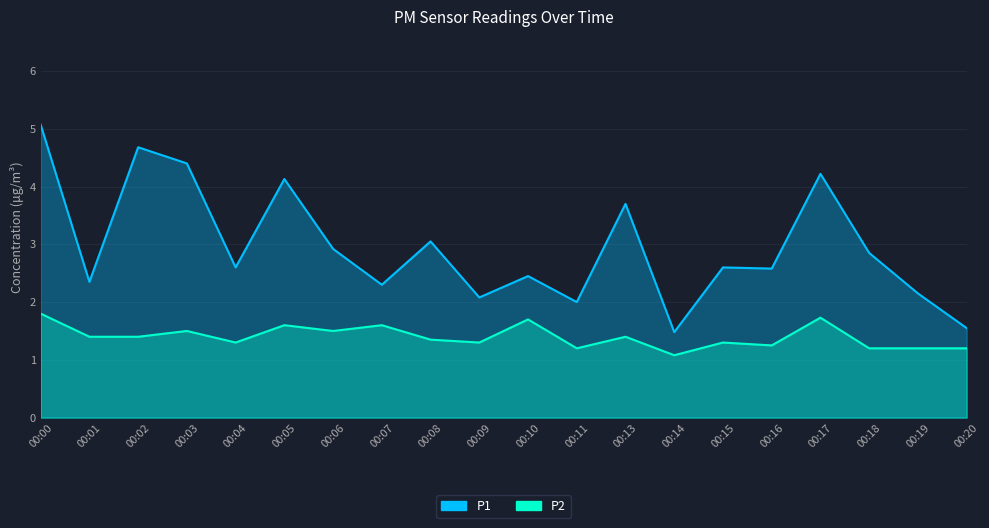

What is the maximum value for P2?

1.8